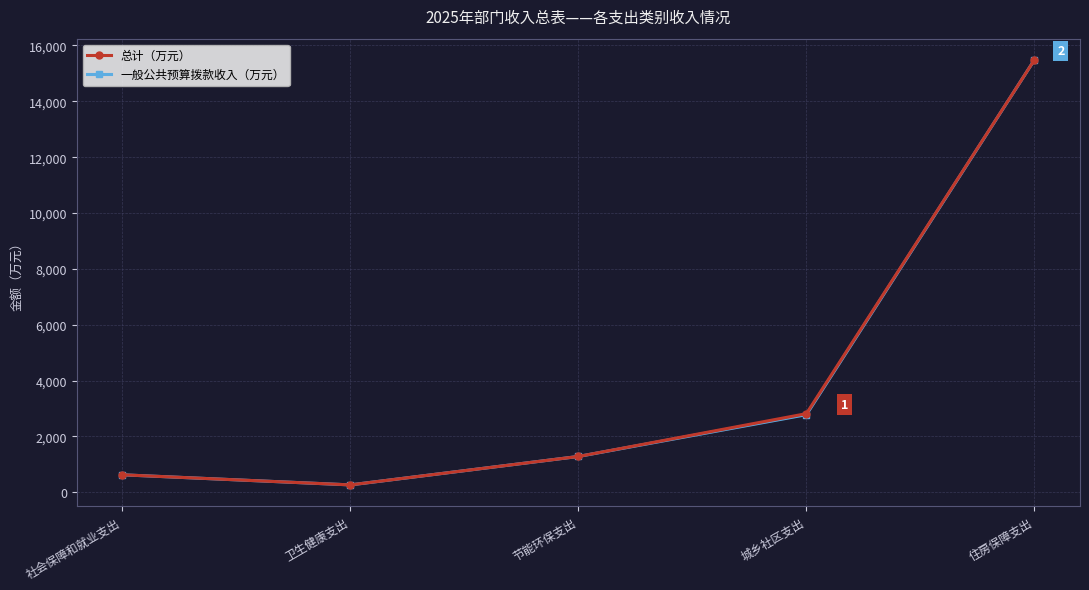

At which category does the chart reach its minimum across all series?

卫生健康支出